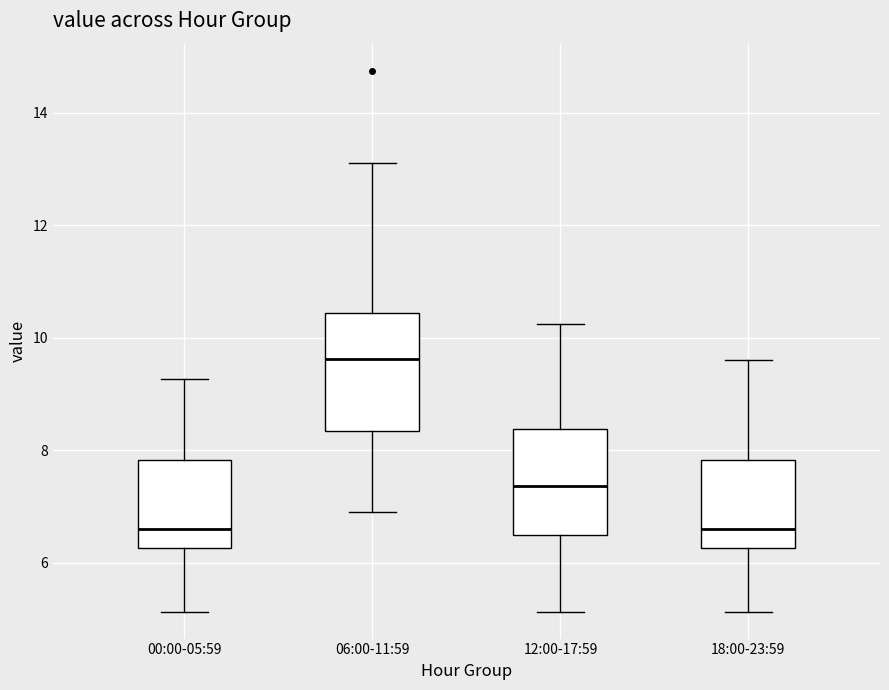

Where does the median line of the box for 06:00-11:59 sit on the y-axis? The values are not printed on the chart, so give them approximately, as read against the axis.

9.6